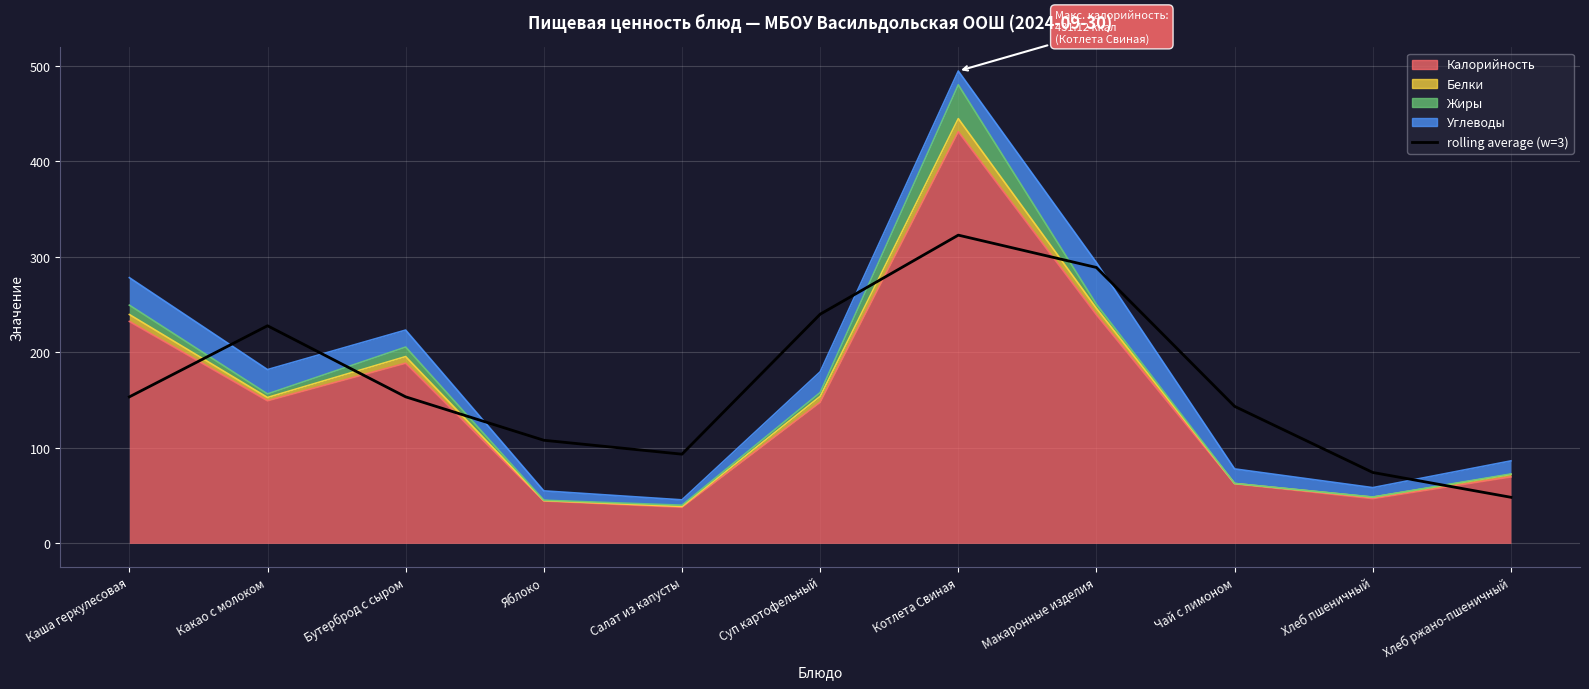

How many data points does each series have?

11